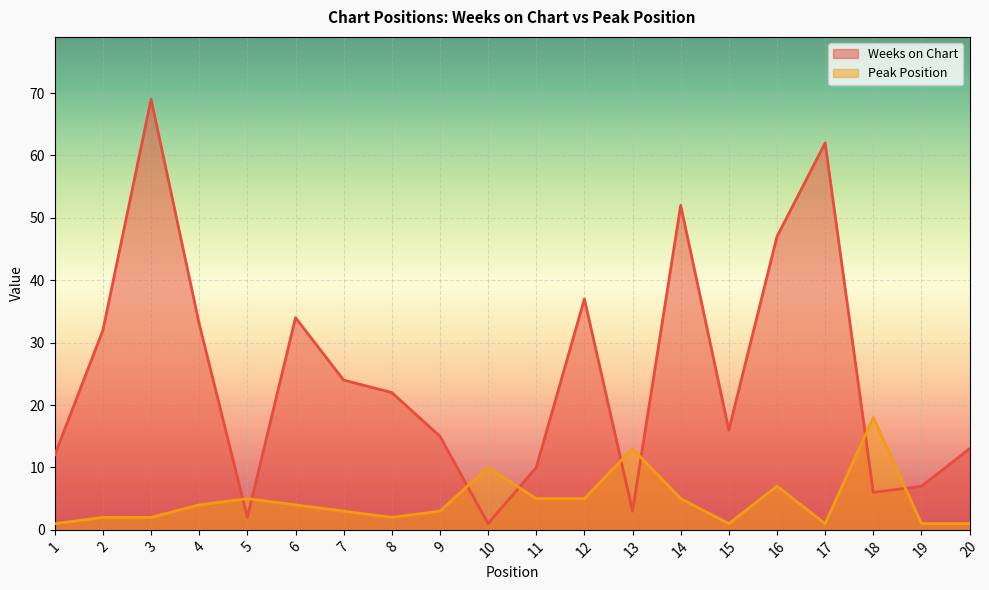

Rank the series by their average value, from lowest to highest.

Peak Position, Weeks on Chart